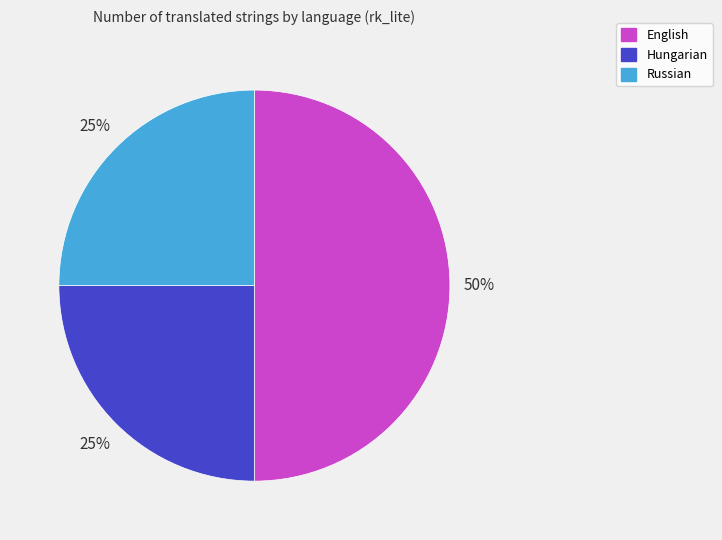

What is the ratio of the value at English to the value at Russian?

2.0